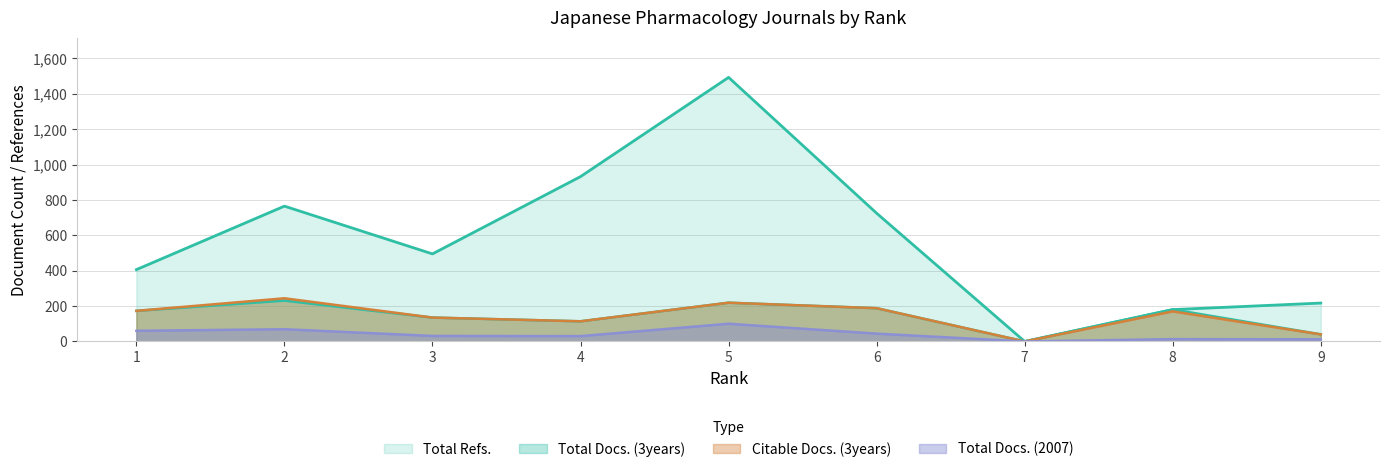

Does the chart display data point markers on the line(s)?

No